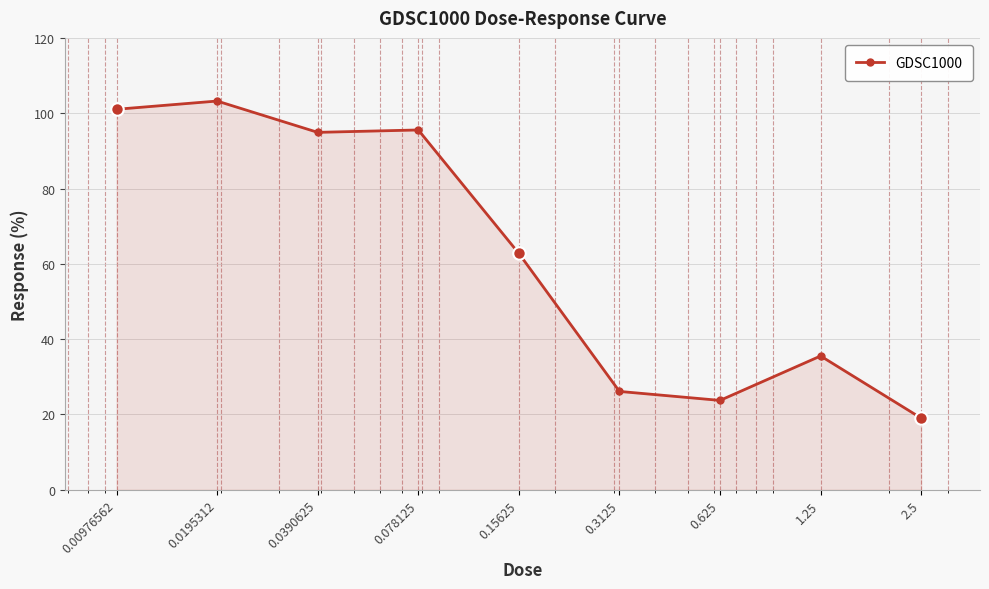

What is the value of the 3rd point from the left?

94.9